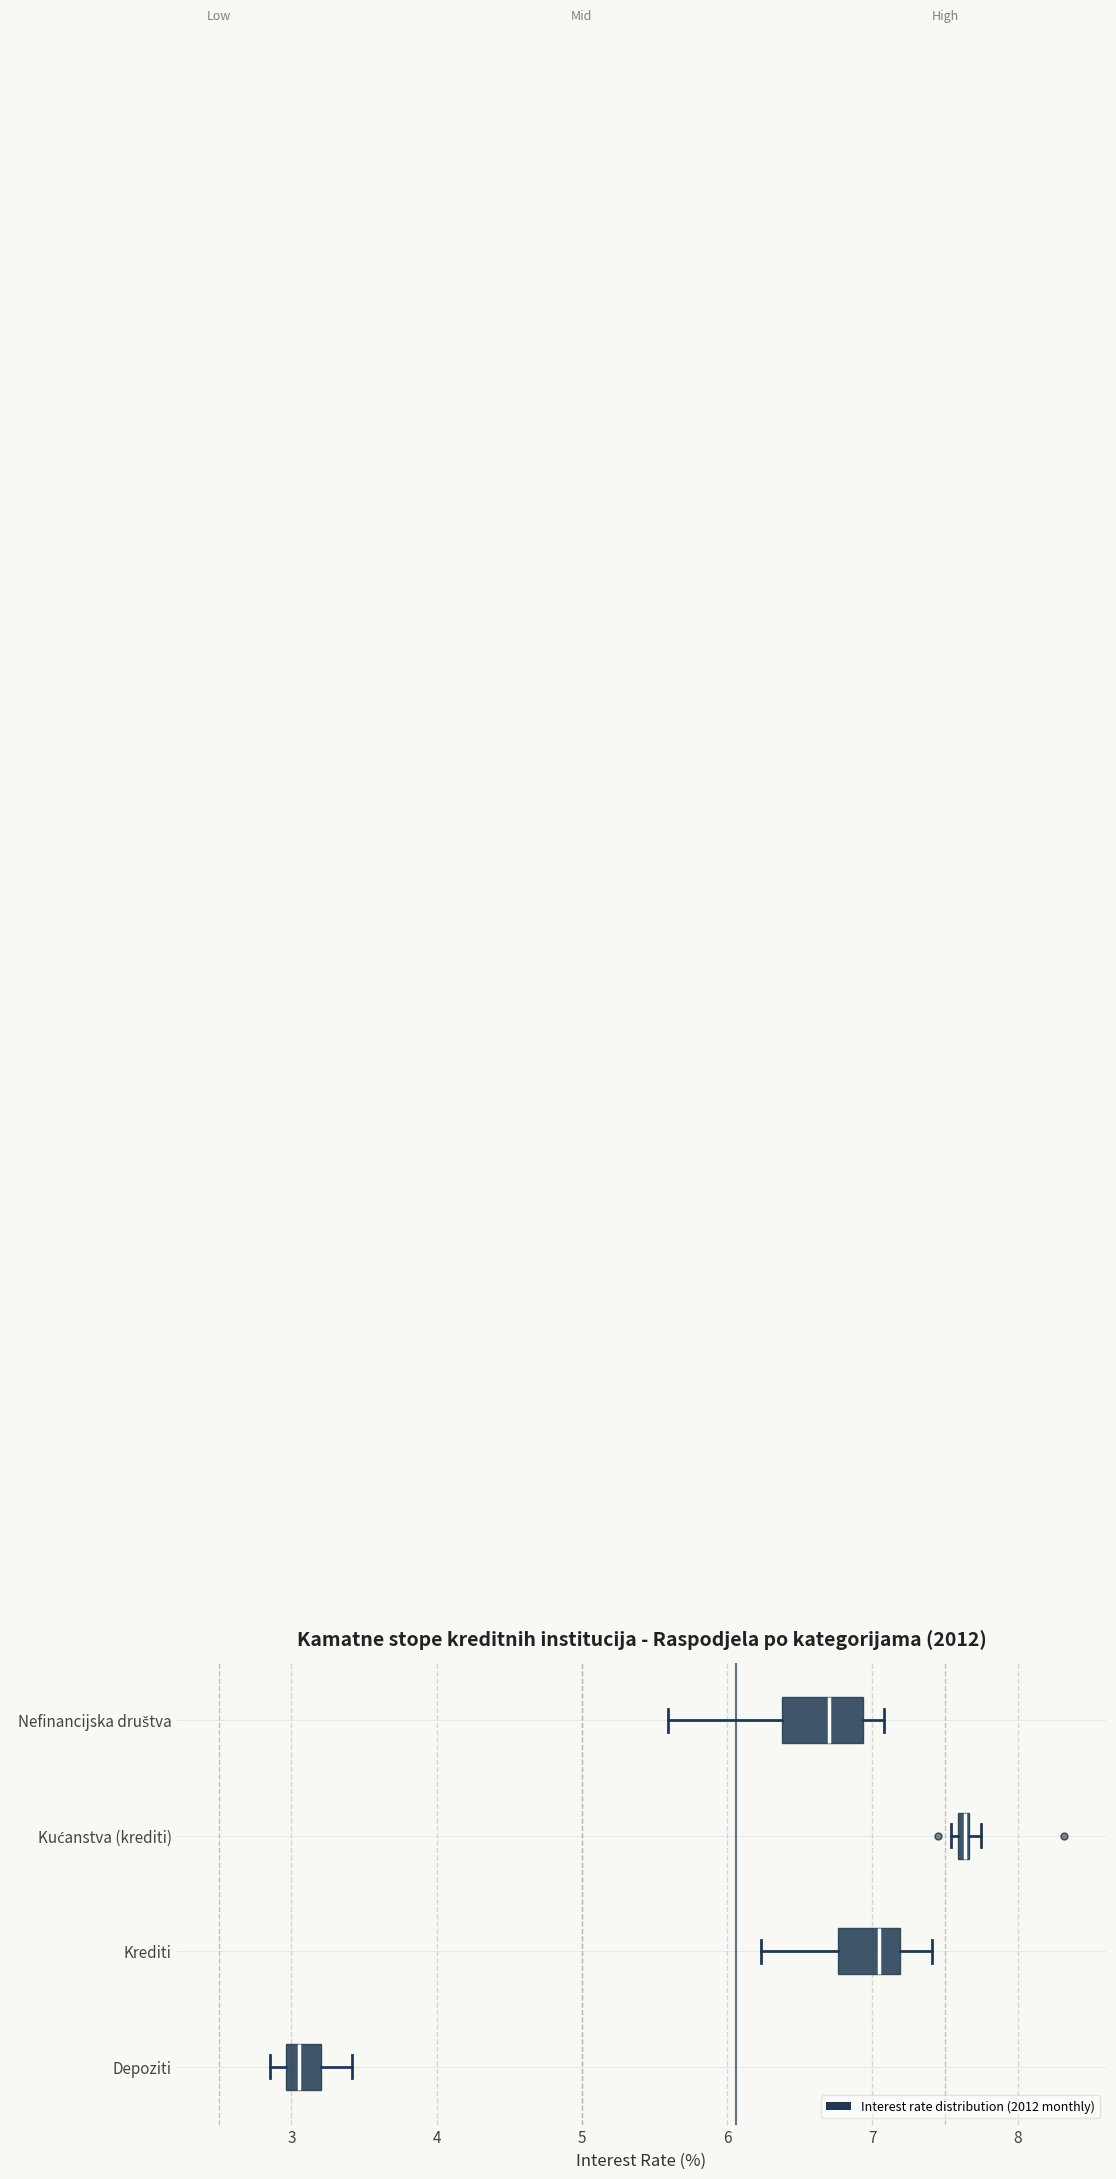

Where is the left edge of the box for Krediti on the x-axis? The values are not printed on the chart, so give them approximately, as read against the axis.

6.8